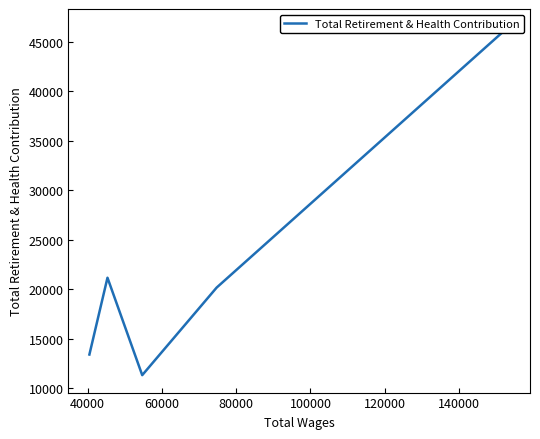

The chart shows a value of 62608 at 20000. True or false?

False